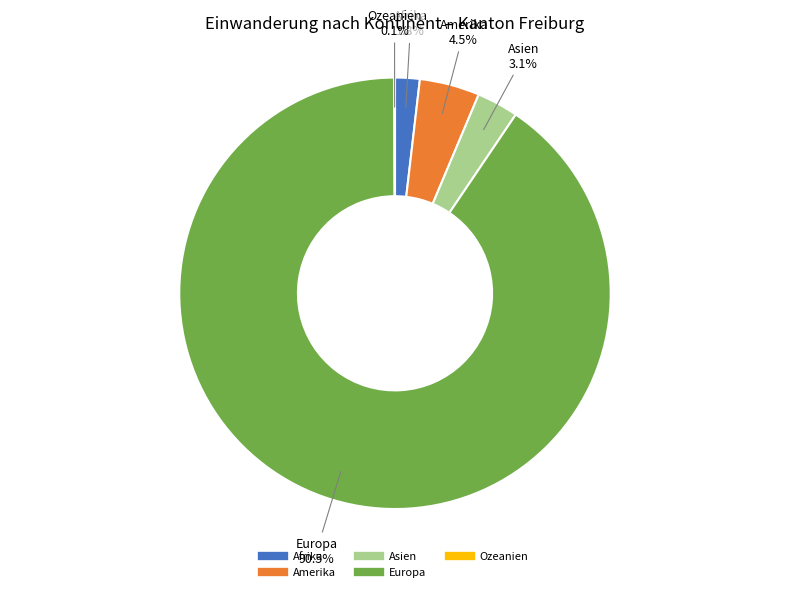

To the nearest percent, what is the average slice percentage?

20%